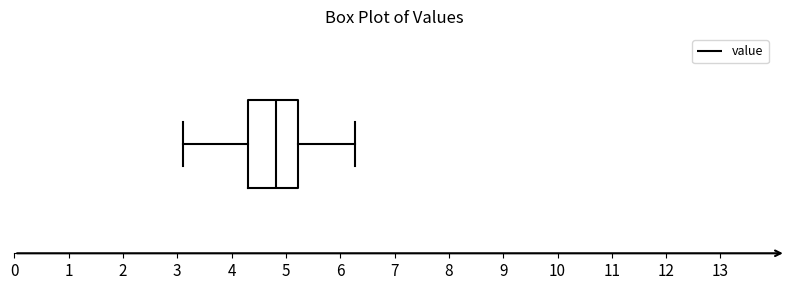

Where does the right whisker of the box end on the x-axis? The values are not printed on the chart, so give them approximately, as read against the axis.

6.3